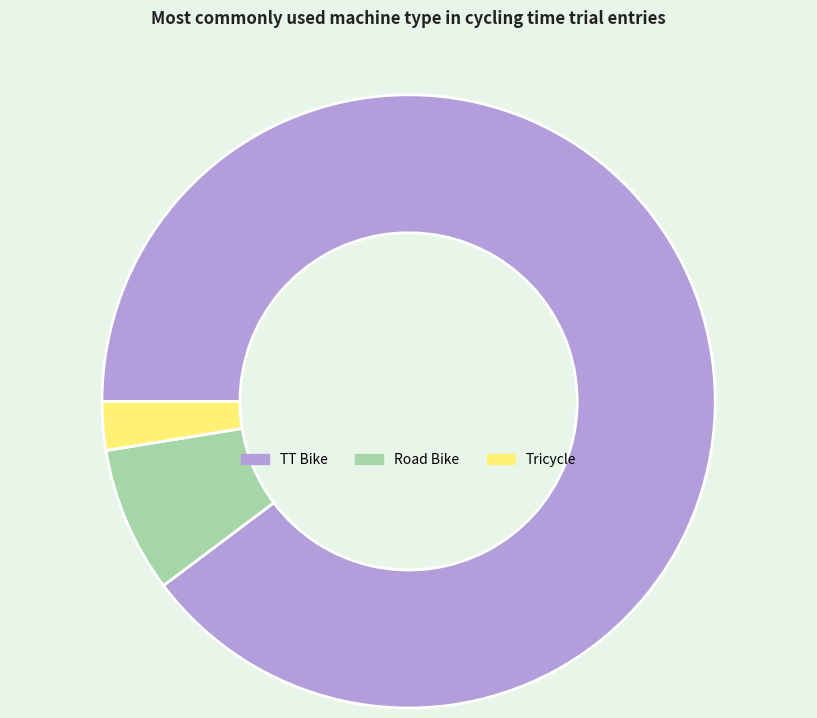

Is TT Bike the majority of the pie?

Yes